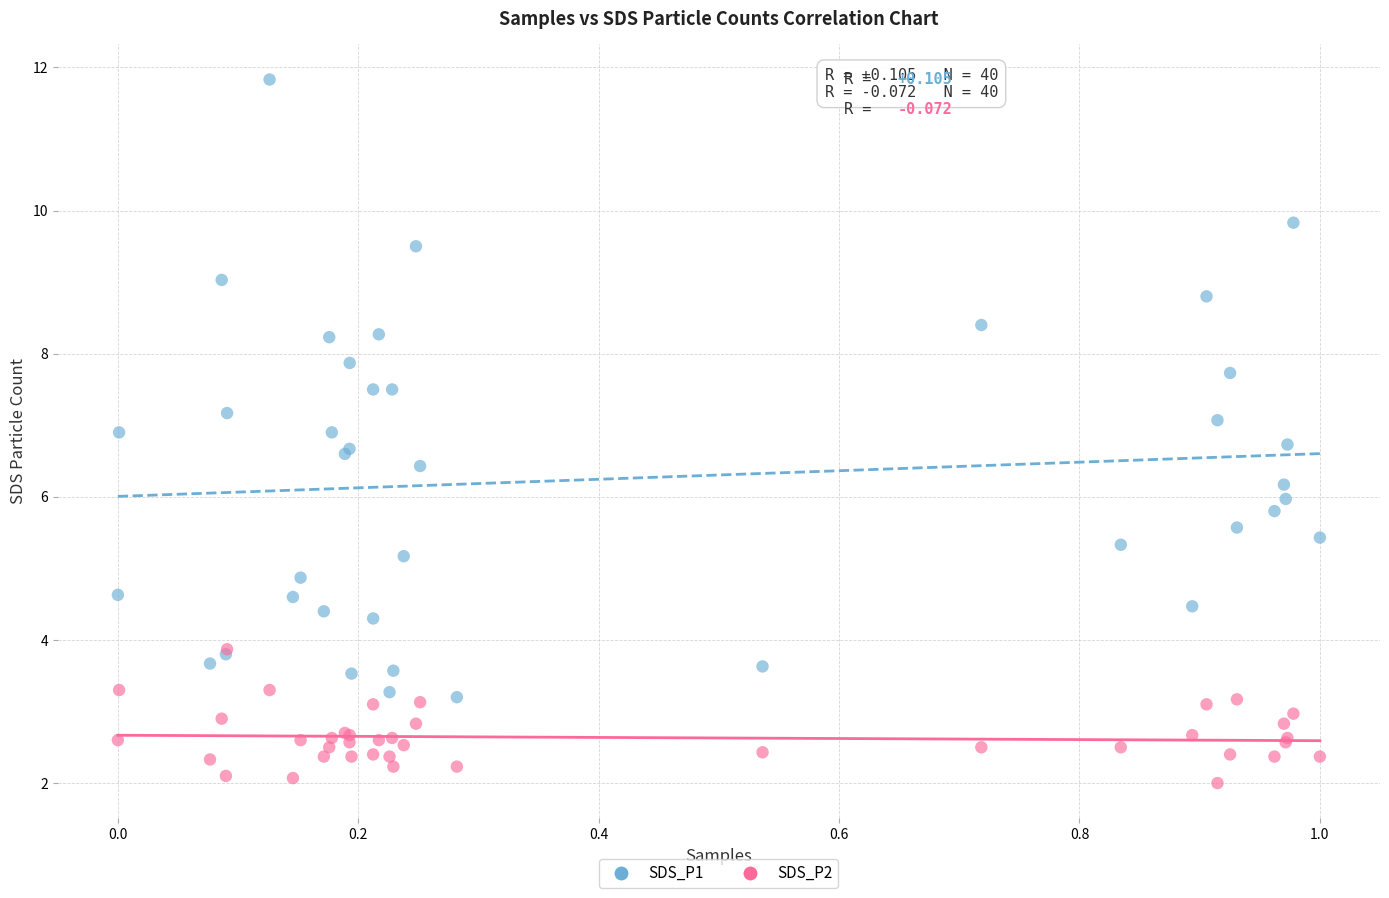

Which series reaches the maximum Y coordinate?

SDS_P1